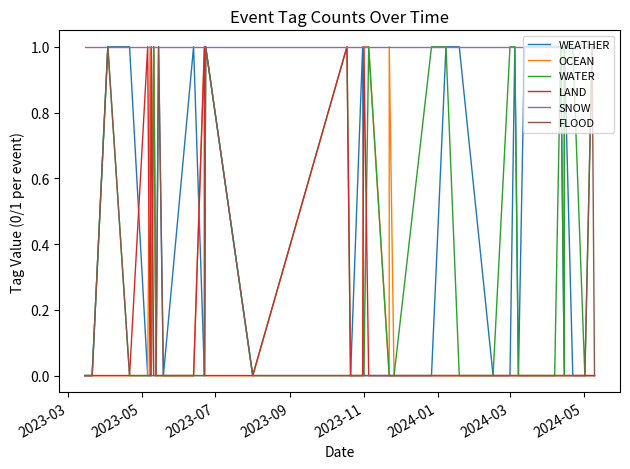

Reading left to right, what are all the values shown in this chart?

WEATHER: 0	0	1	1	0	0	0	1	0	1	0	1	0	0	1	0	0	0	1	0	0	0	0	0	0	1	1	0	0	1	0	1	1	1	0	1	0	0	0	0
OCEAN: 0	0	0	0	0	1	0	1	0	0	0	0	1	0	0	0	0	0	0	1	1	0	1	0	0	0	0	0	0	0	0	0	0	0	0	0	0	0	0	0
WATER: 0	0	1	0	0	0	0	1	0	0	0	0	0	0	1	0	1	0	0	0	1	0	0	0	1	1	0	0	1	1	0	0	0	1	0	1	1	0	1	1
LAND: 0	0	0	0	1	0	1	0	0	0	0	0	1	0	0	0	1	0	0	1	0	0	0	0	0	0	0	0	0	0	0	0	0	0	0	0	0	0	0	0
SNOW: 1	1	1	1	1	1	1	1	1	1	1	1	1	1	1	1	1	1	1	1	1	1	1	1	1	1	1	1	1	1	1	1	1	1	1	1	1	1	1	1
FLOOD: 0	0	1	0	0	0	0	0	0	1	0	0	0	0	1	0	0	0	0	0	0	0	0	0	0	0	0	0	0	0	0	0	0	0	0	0	0	0	1	0